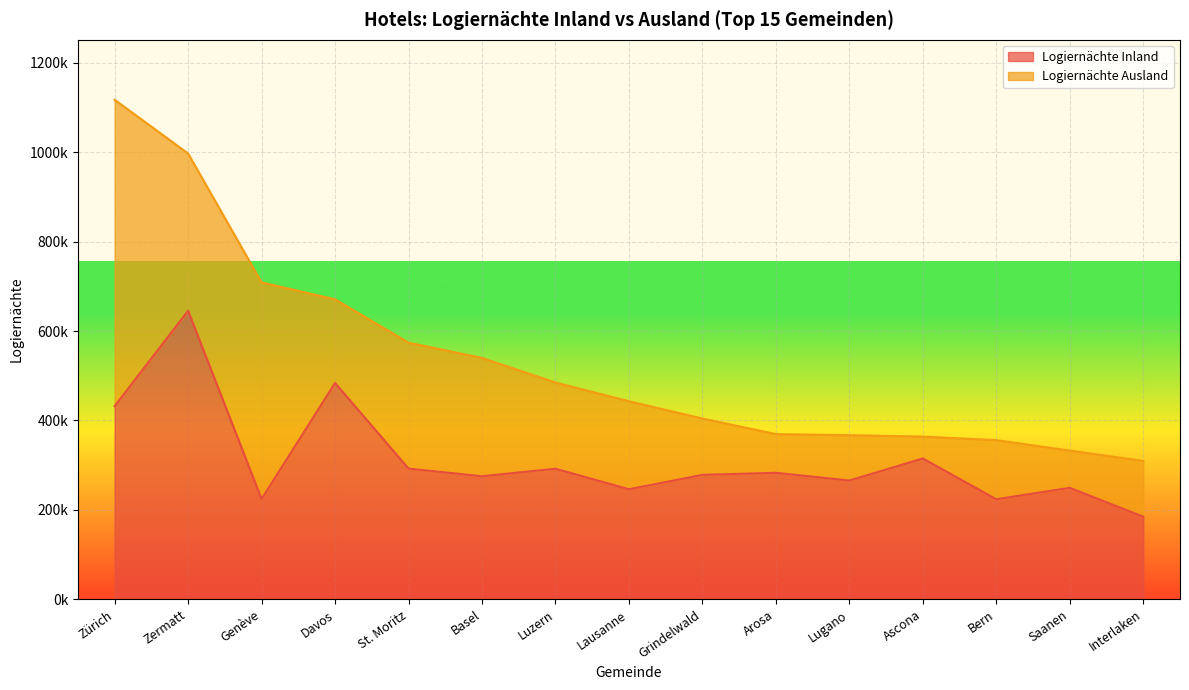

The chart shows a value of 450288 at Lugano. True or false?

False